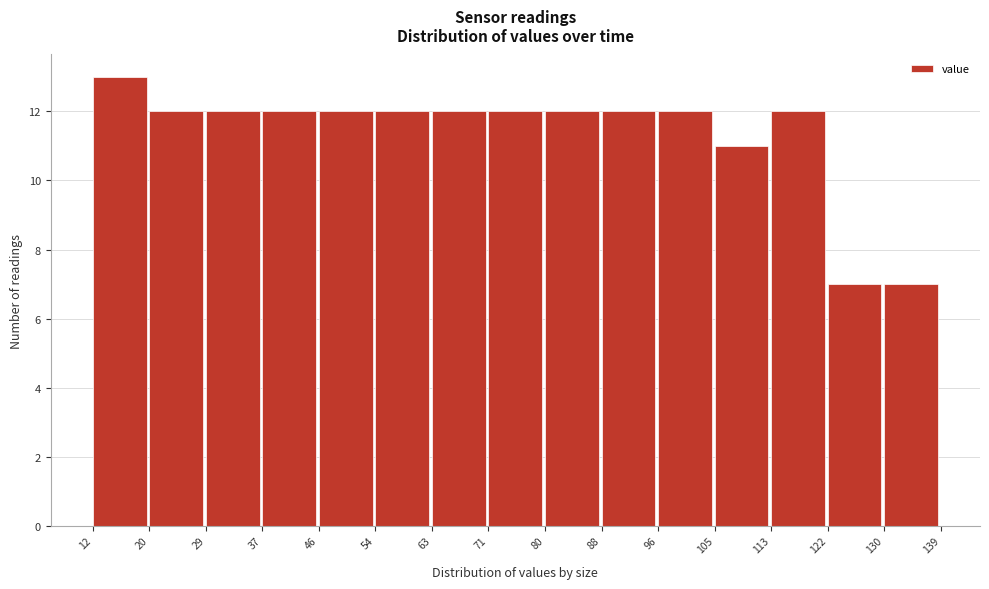

Reading left to right, transcribe this chart: for each bar, give the range it covers on the x-axis and its height. The values are not printed on the chart, so give them approximately, as read against the axis.

12 to 20: 13
20 to 29: 12
29 to 37: 12
37 to 46: 12
46 to 54: 12
54 to 63: 12
63 to 71: 12
71 to 80: 12
80 to 88: 12
88 to 96: 12
96 to 105: 12
105 to 113: 11
113 to 122: 12
122 to 130: 7
130 to 139: 7